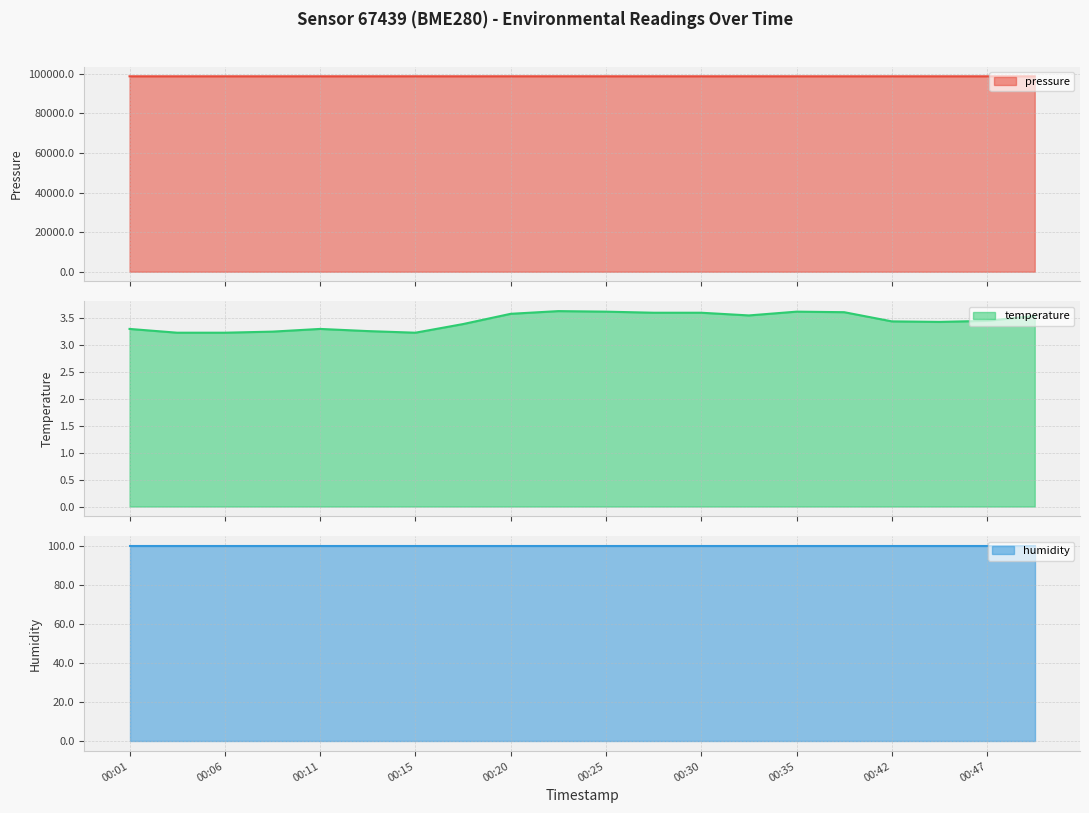

Between 00:23 and 00:33, which is larger?

00:23